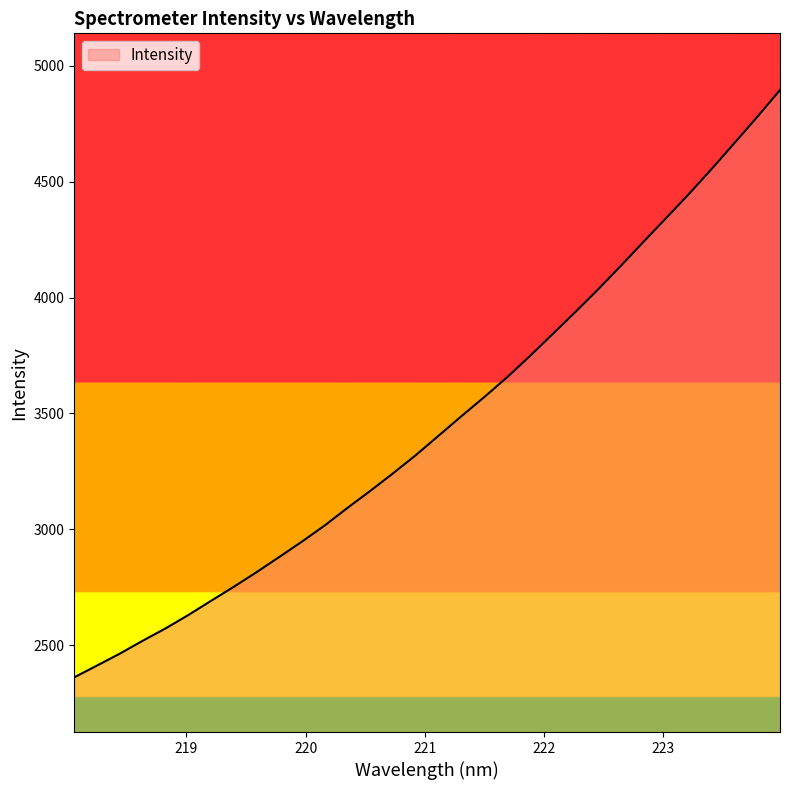

What is the smallest value displayed?

2361.1